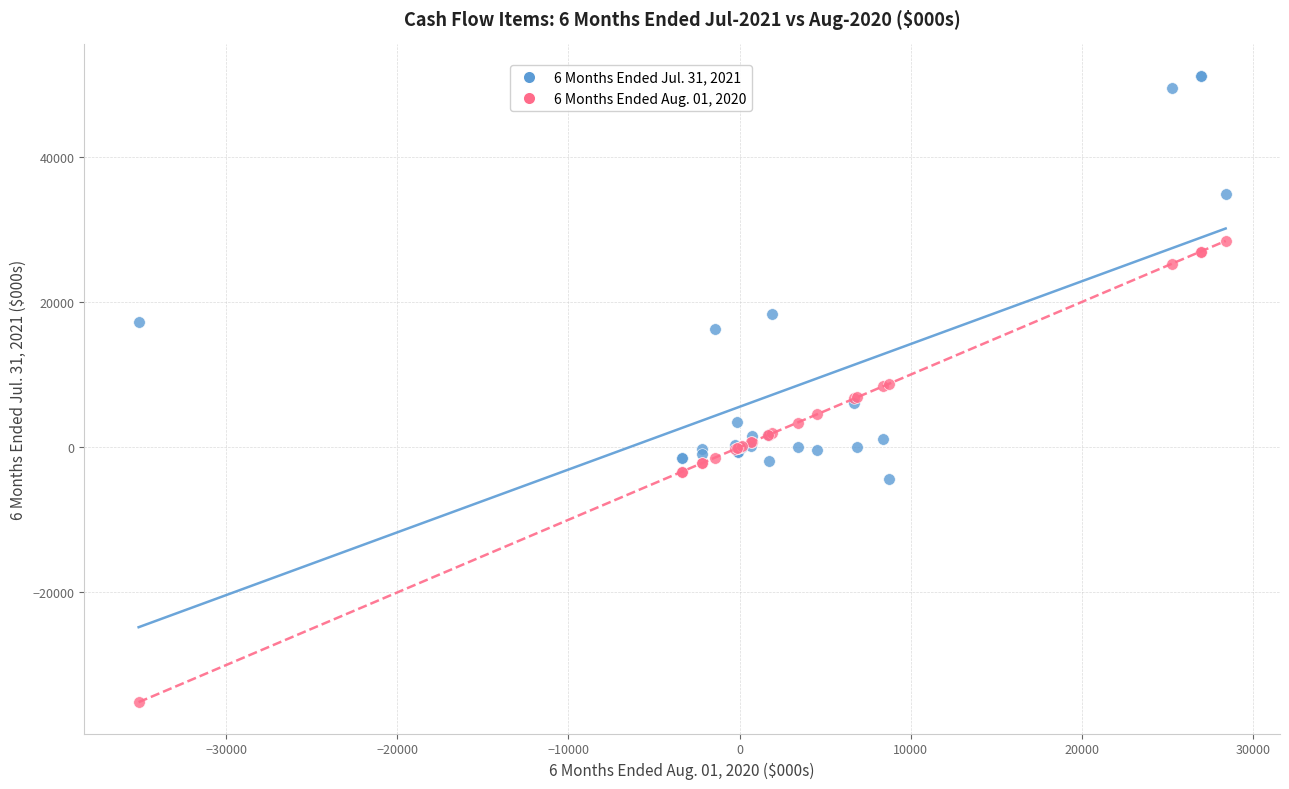

Which series has the widest spread of Y values?

6 Months Ended Aug. 01, 2020